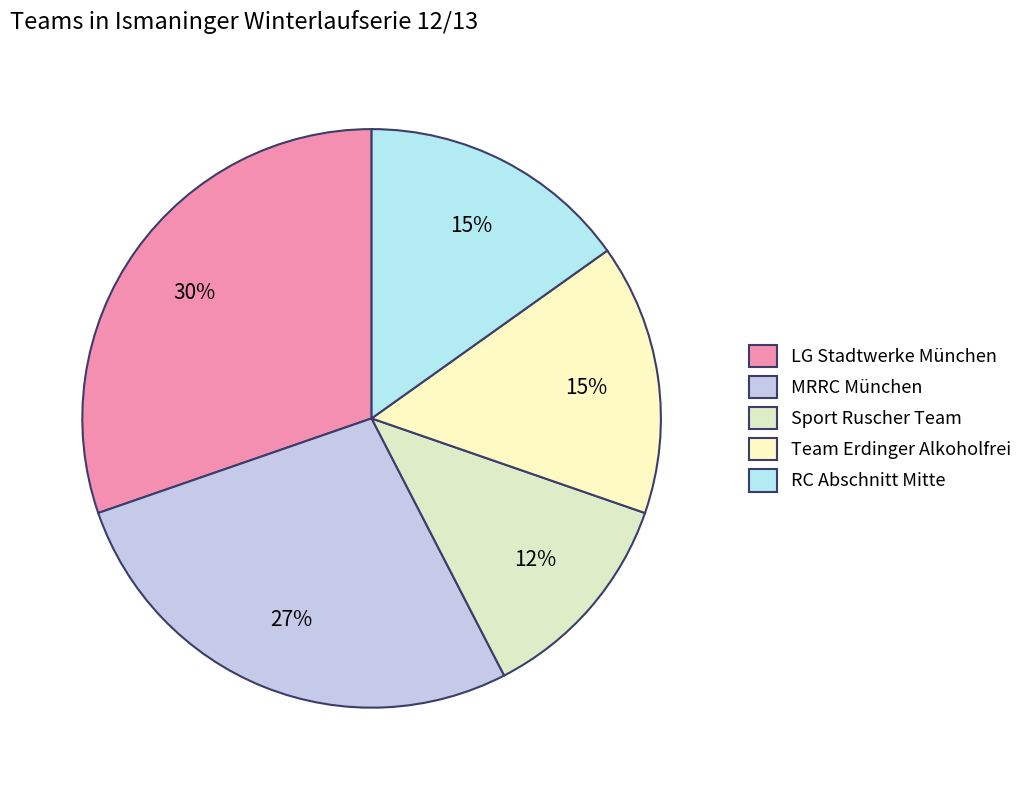

What percentage do LG Stadtwerke München and MRRC München together represent?

57.6%